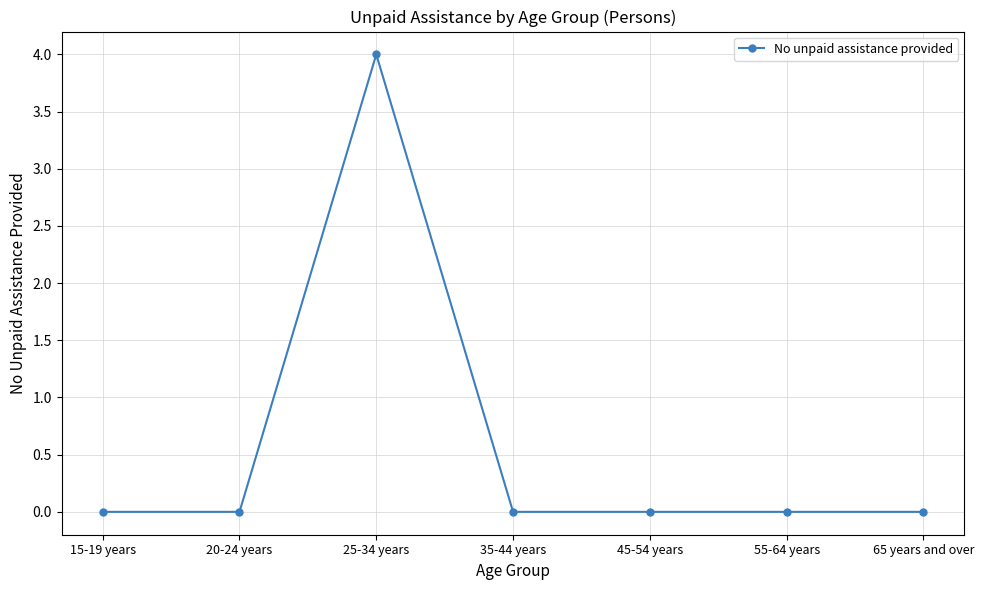

At which category does the chart reach its peak across all series?

25-34 years